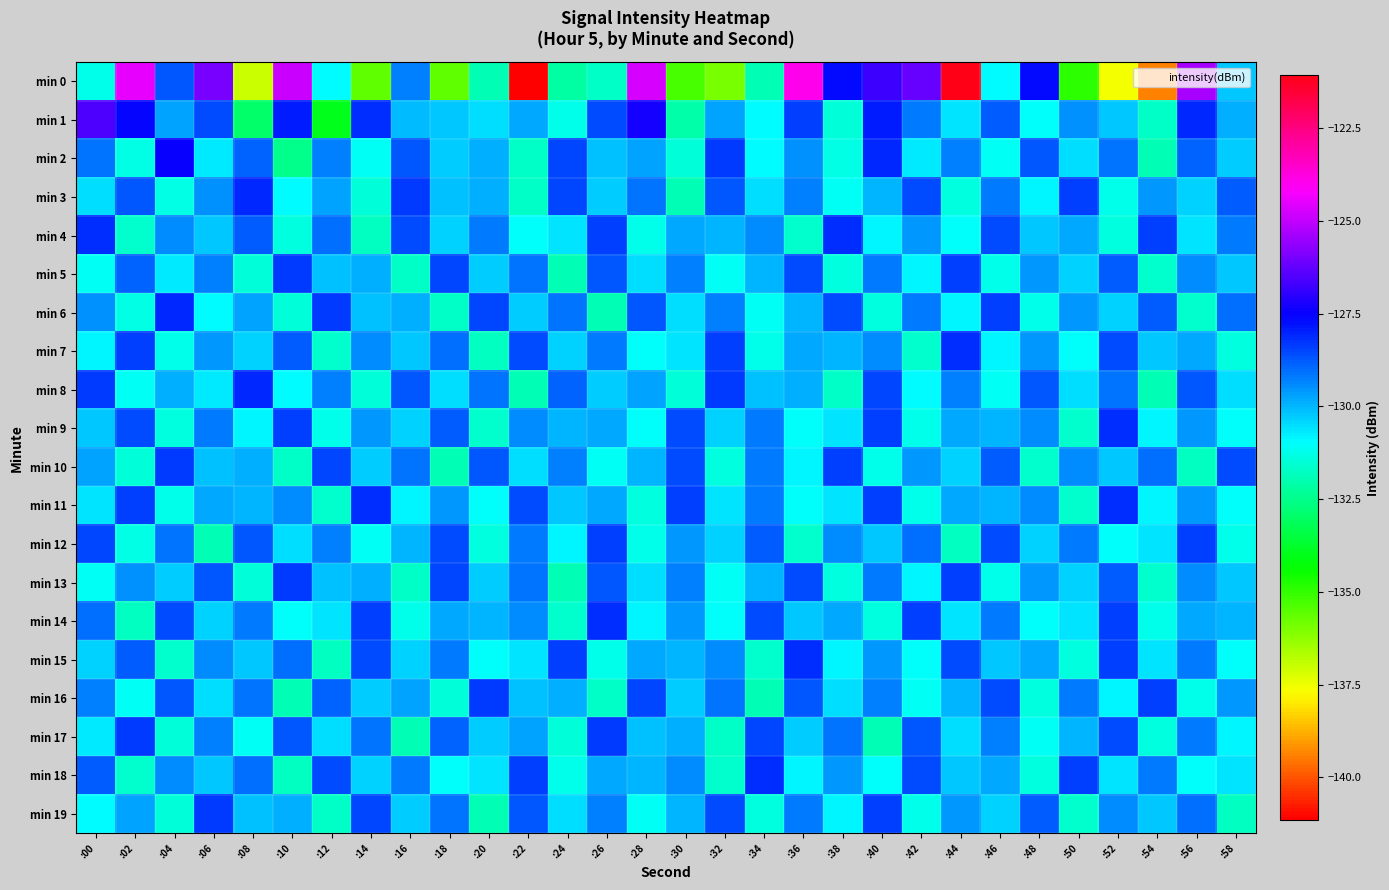

Count the number of data series in this chart.

20